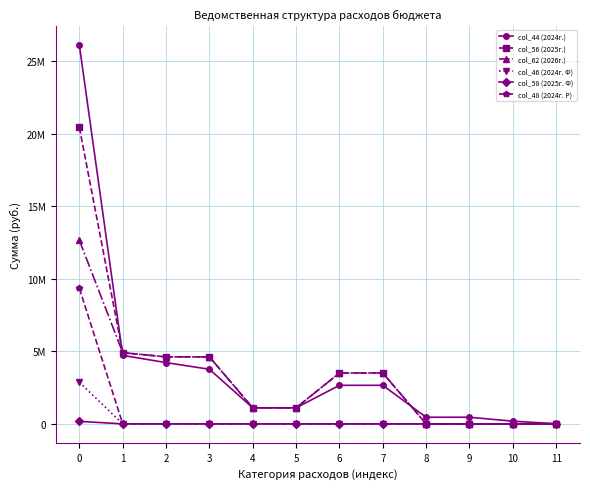

Where is the first local minimum for col_62 (2026г.)?

10